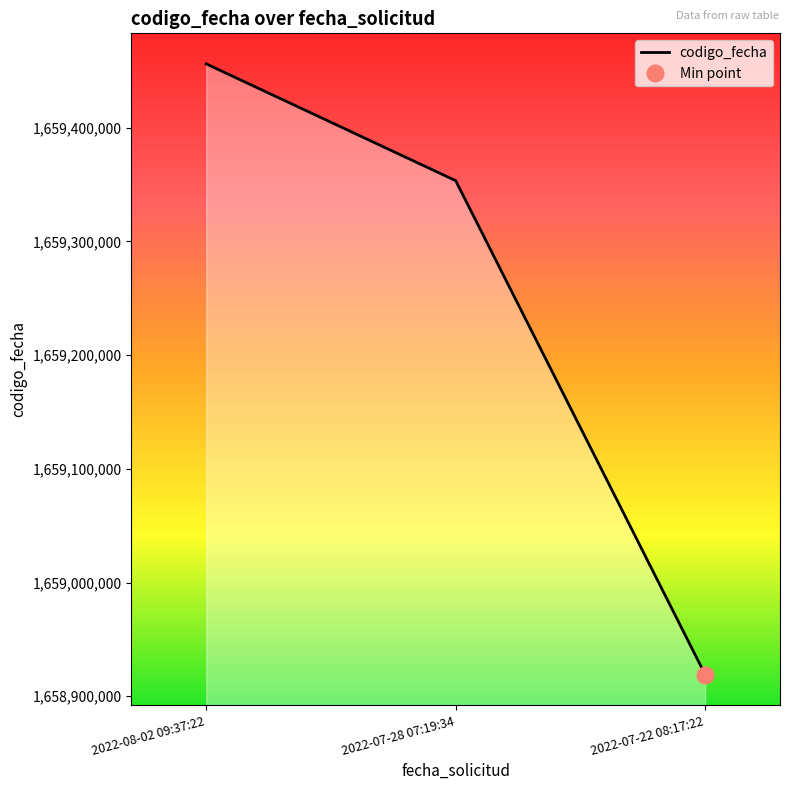

What is the greatest value displayed?

1659456156